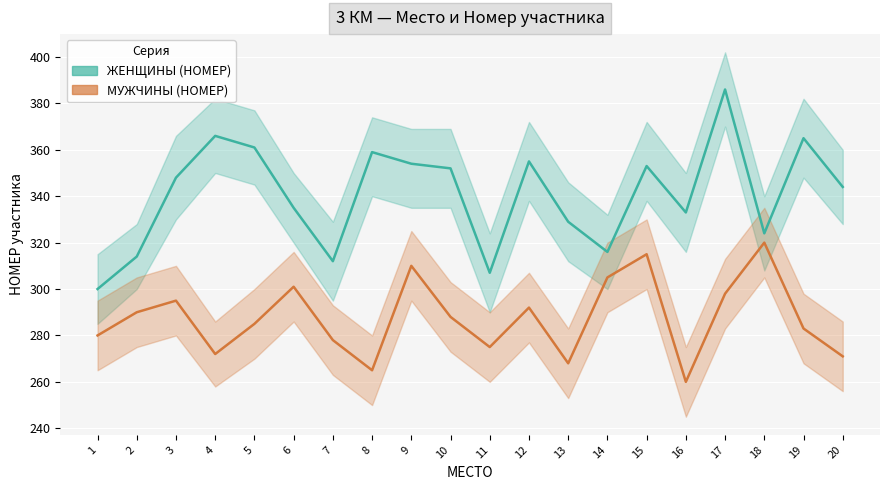

What is the difference between the maximum and minimum values in the МУЖЧИНЫ (НОМЕР) series?

60